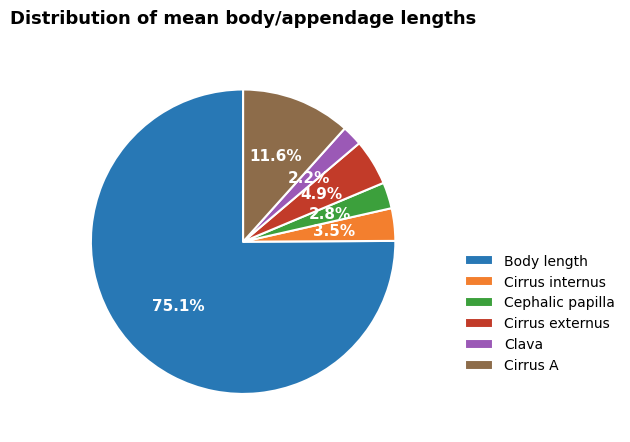

How many segments does this pie chart have?

6